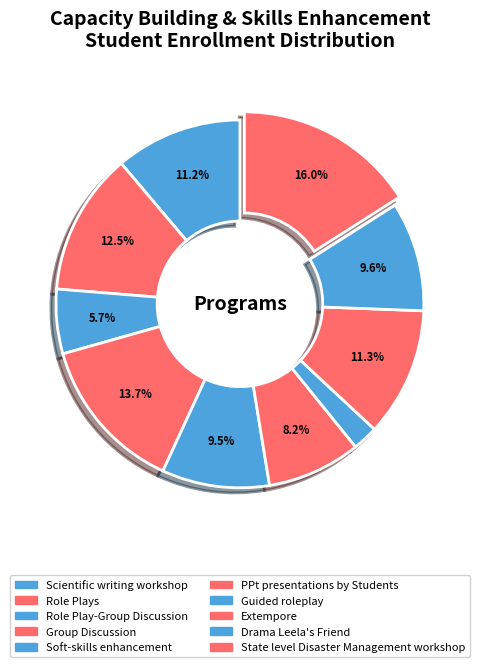

What is the largest slice in the pie chart?

State level Disaster Management workshop